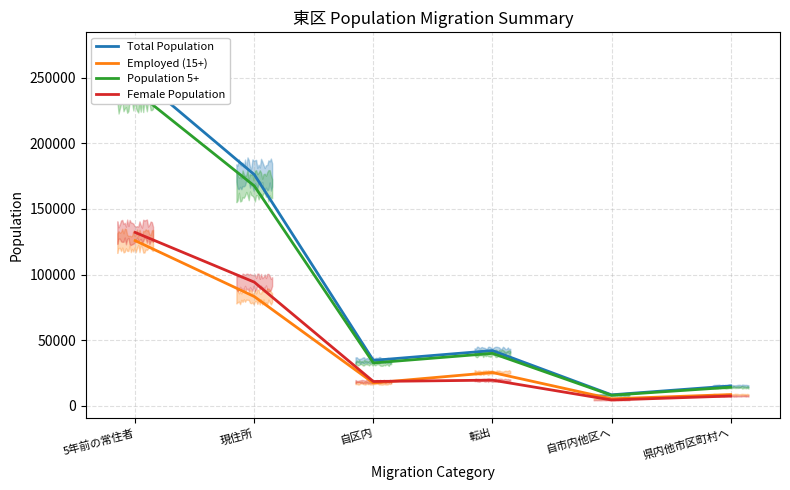

True or false: Employed (15+) and Population 5+ intersect in this chart.

False